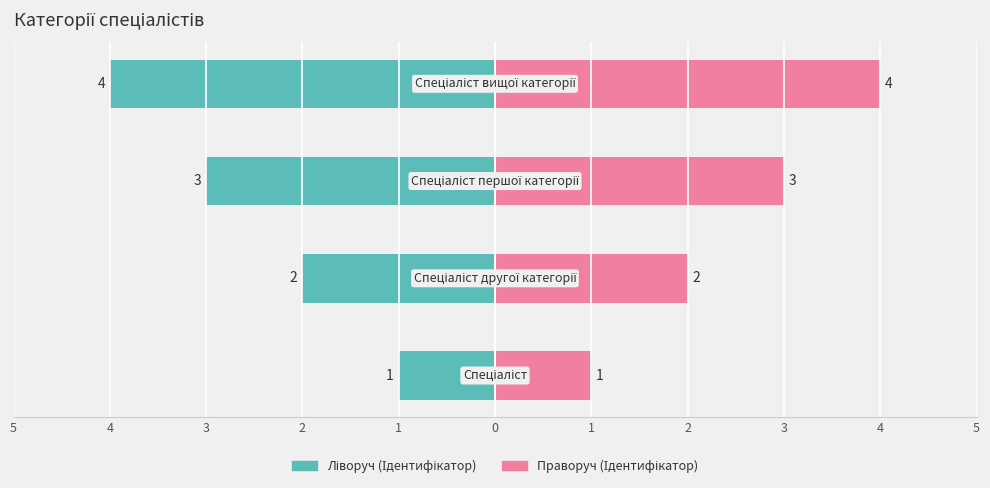

The Ліворуч (Ідентифікатор) series shows -3 at 3. True or false?

True